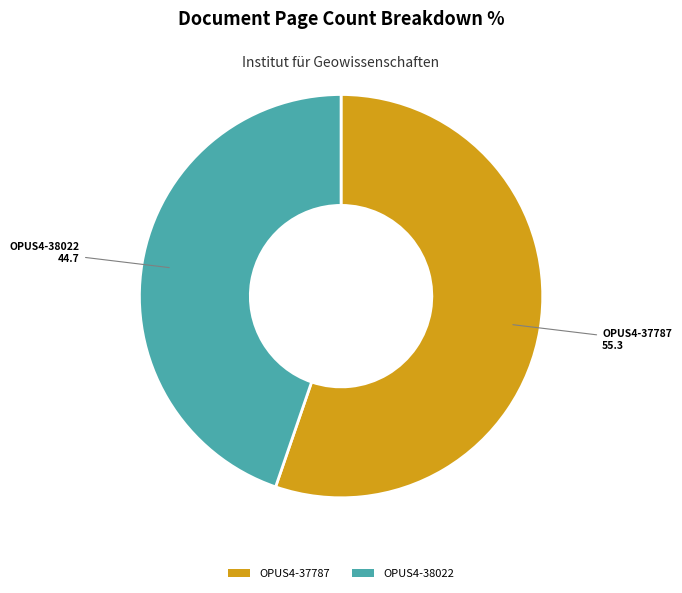

What is the smallest slice in the pie chart?

OPUS4-38022